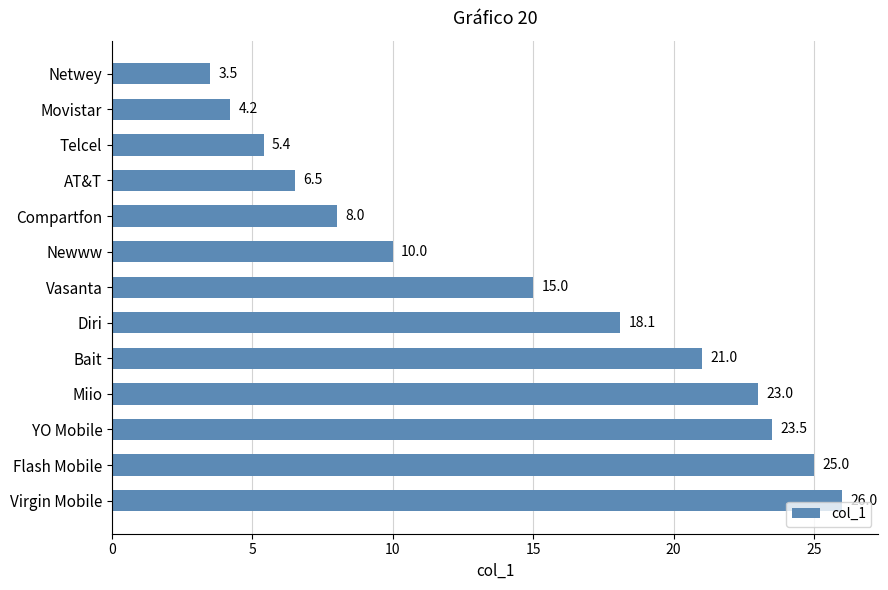

What is the difference between the values at AT&T and YO Mobile?

17.0